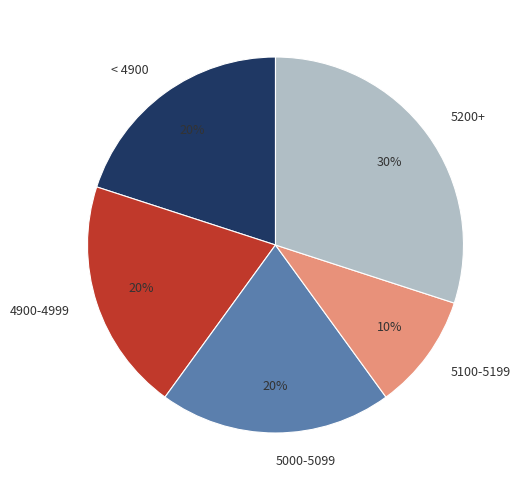

Which has a higher value, 5200+ or < 4900?

5200+